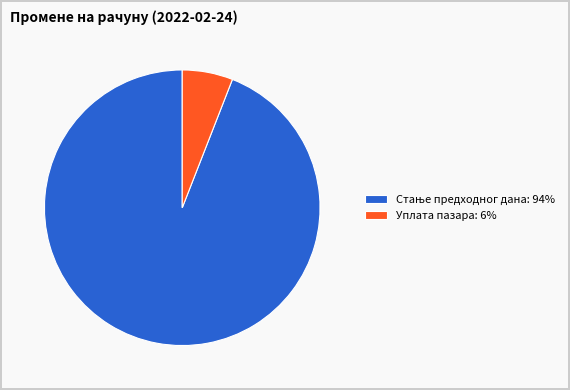

Which slice is the smallest?

Уплата пазара: 6%